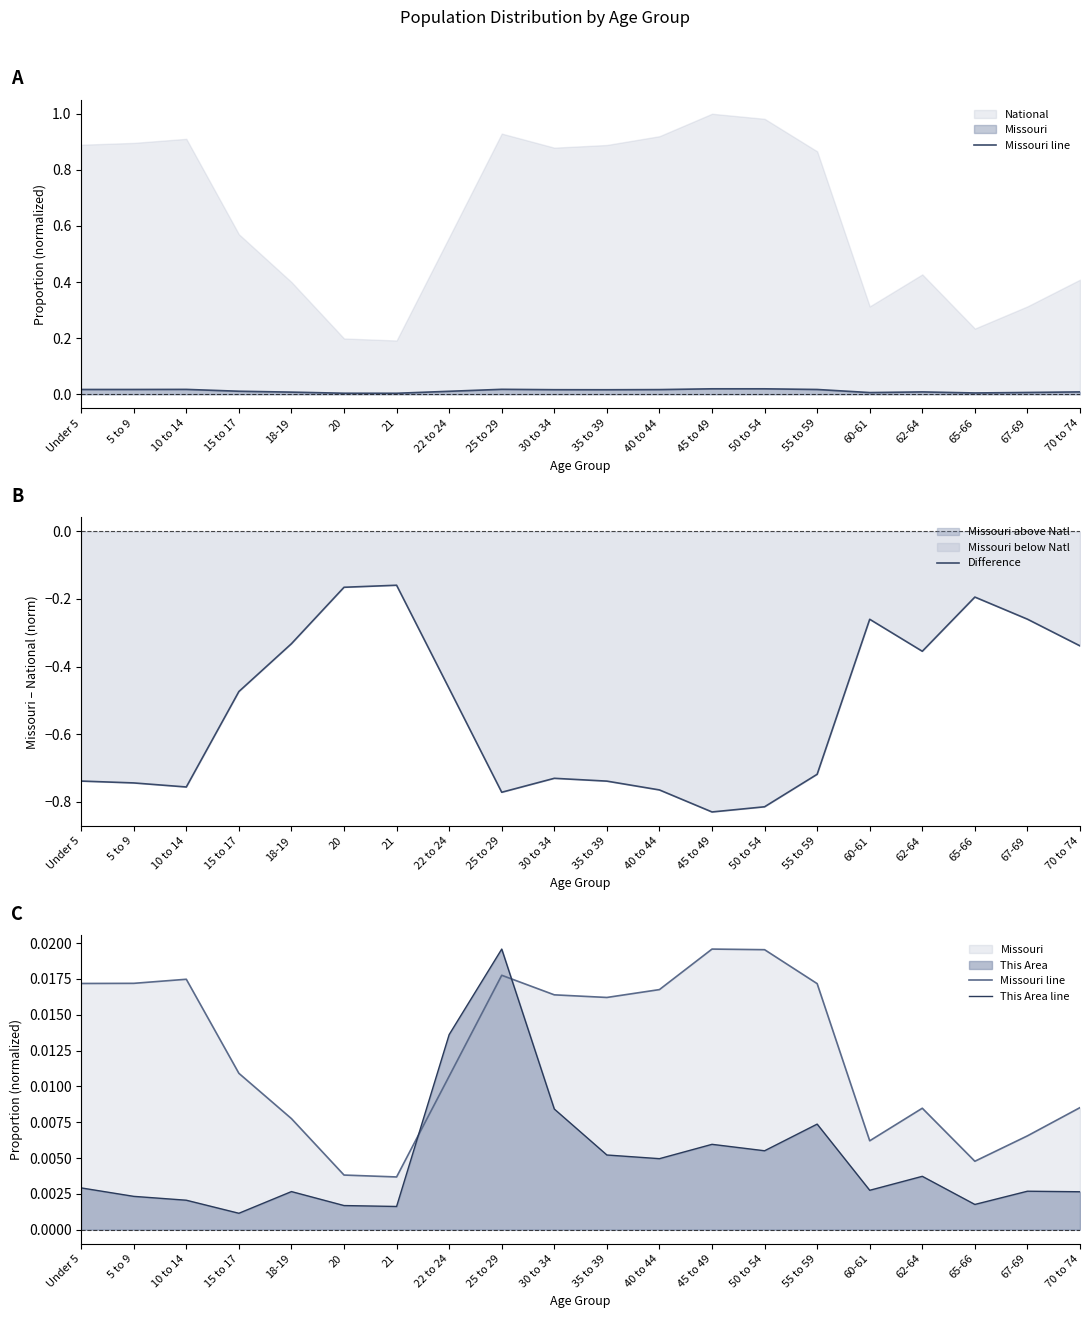

Reading right to left, extract all data points from this chart.

Missouri line: 0.0	0.0	0.0	0.0	0.0	0.0	0.0	0.0	0.0	0.0	0.0	0.0	0.0	0.0	0.0	0.0	0.0	0.0	0.0	0.0
Difference: -0.3	-0.3	-0.2	-0.4	-0.3	-0.7	-0.8	-0.8	-0.8	-0.7	-0.7	-0.8	-0.5	-0.2	-0.2	-0.3	-0.5	-0.8	-0.7	-0.7
This Area line: 0.0	0.0	0.0	0.0	0.0	0.0	0.0	0.0	0.0	0.0	0.0	0.0	0.0	0.0	0.0	0.0	0.0	0.0	0.0	0.0